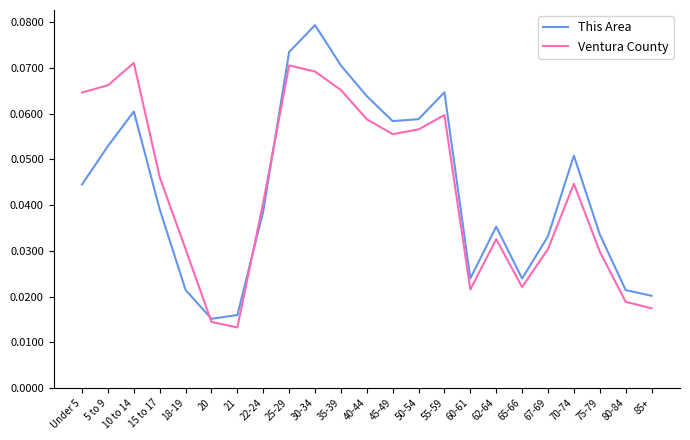

Does the chart have visible grid lines?

No